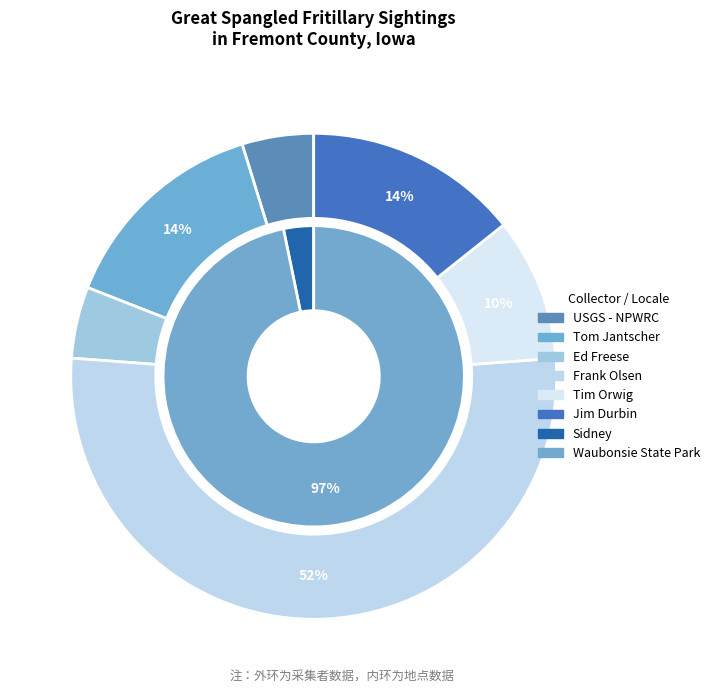

True or false: Waubonsie State Park (2015-08-31) accounts for 14% of the total.

False